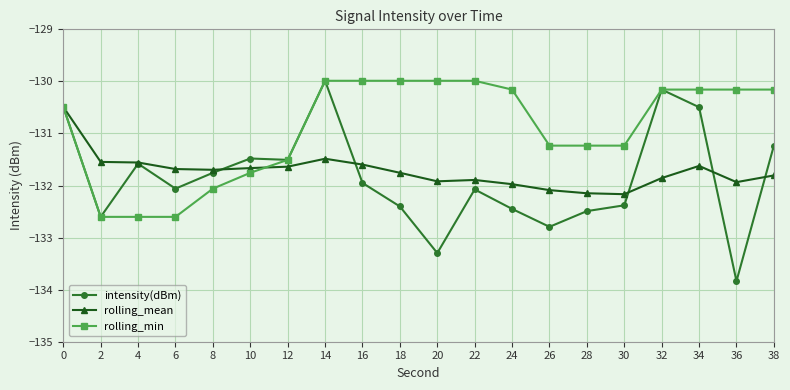

What is the lowest value of the intensity(dBm) series?

-133.8